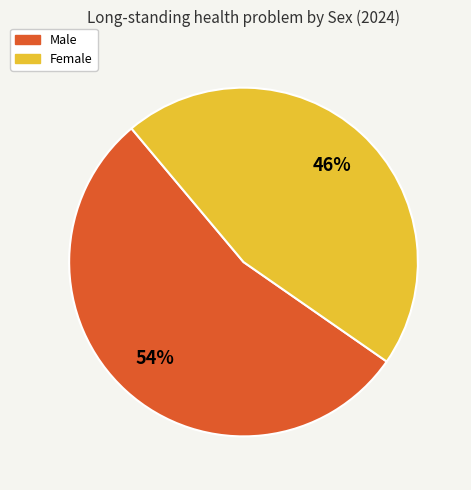

Count the number of slices in the pie.

2